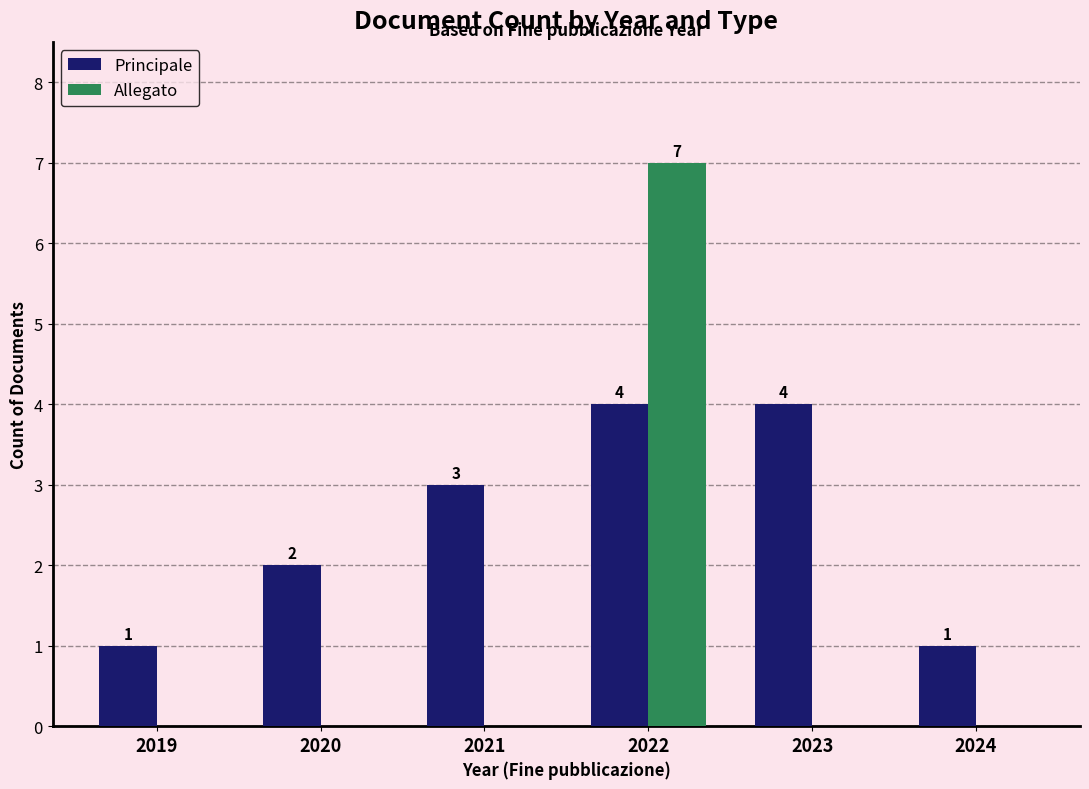

Read the Allegato value at 2022.

7